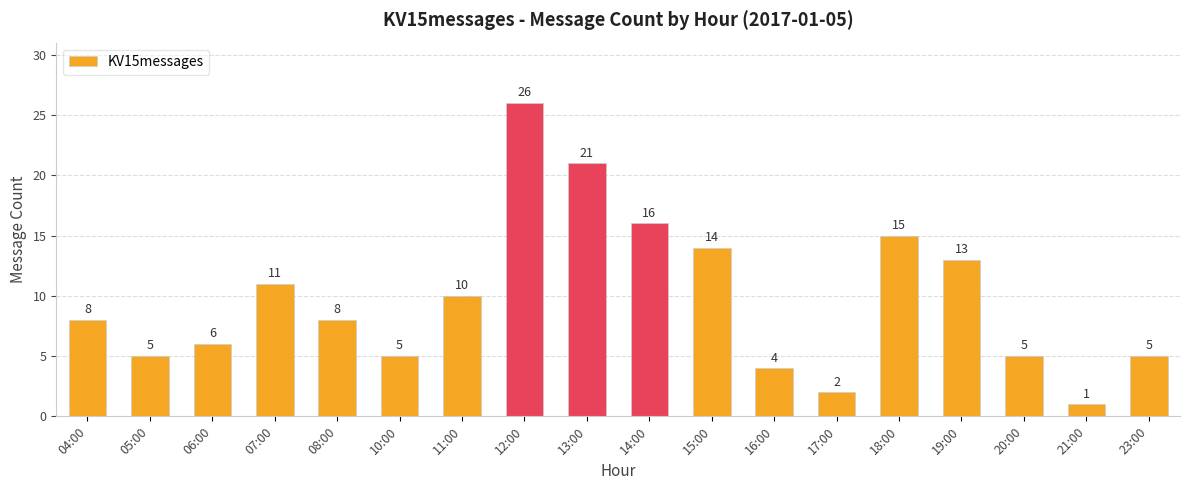

What is the label of the 18th bar from the right?

04:00